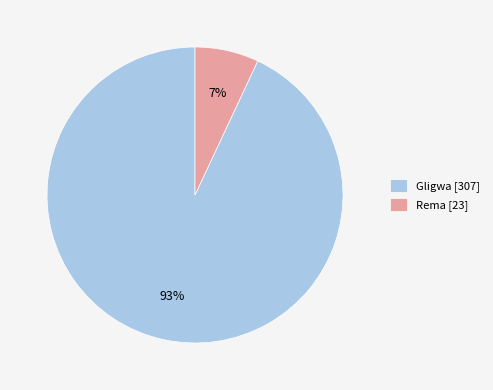

Rank the categories by value from lowest to highest.

Rema, Gligwa